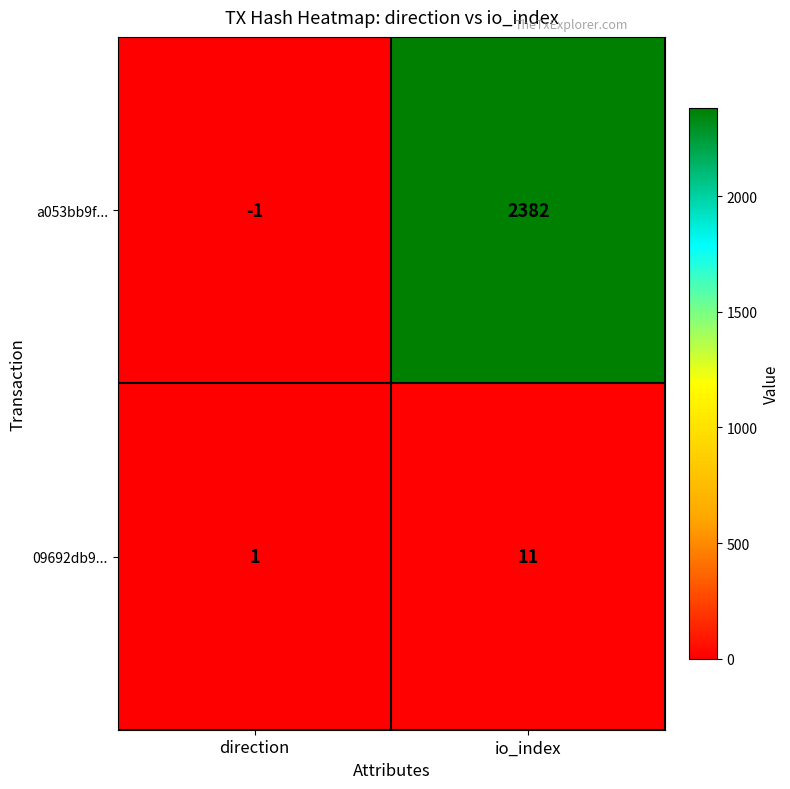

What is the spread (max minus min) of values at io_index?

2371